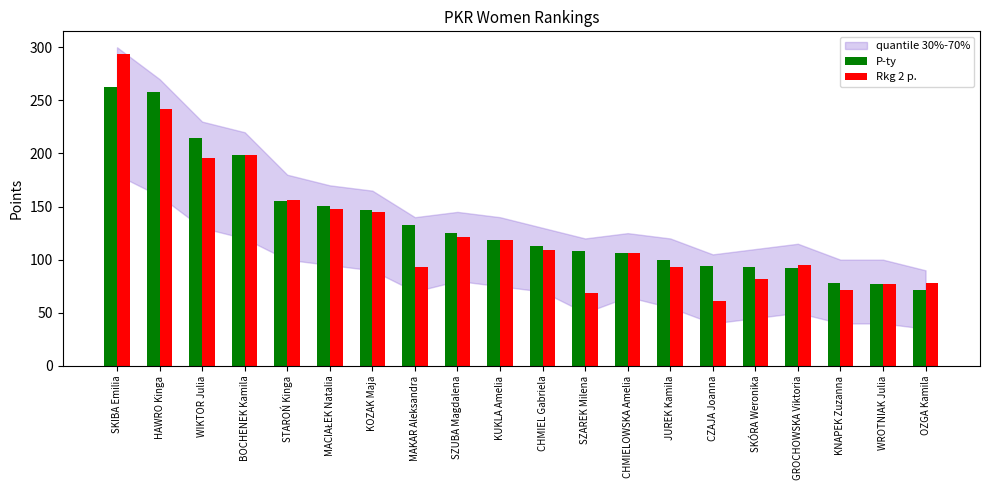

What is the smallest value displayed?

61